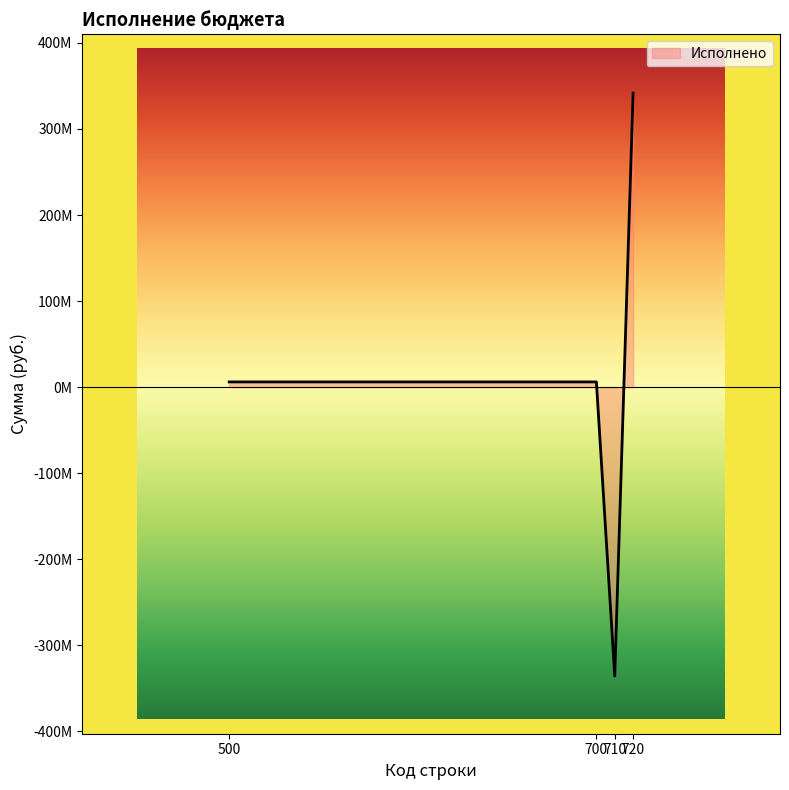

Read the value at 710.

-335557165.7